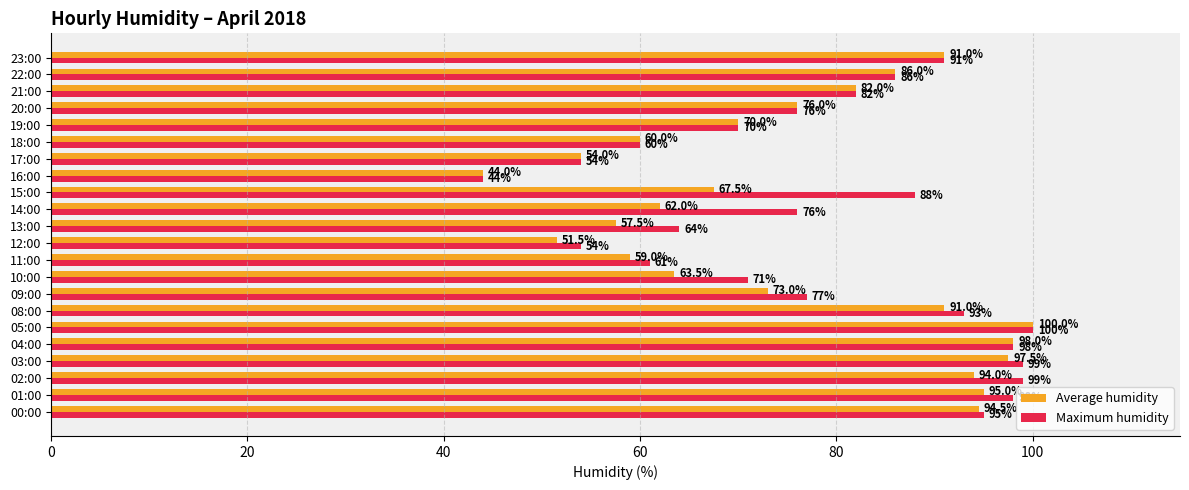

True or false: Average humidity has a value of 29.7 at 10:00.

False